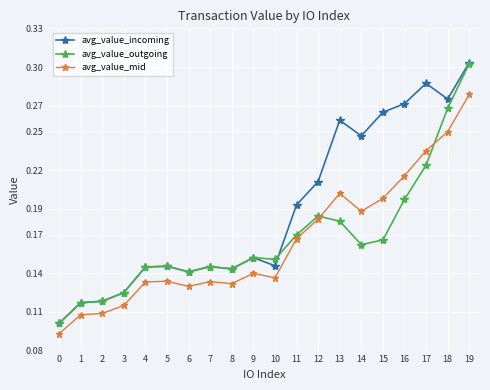

Count the avg_value_incoming values in the range 0 to 1.

20